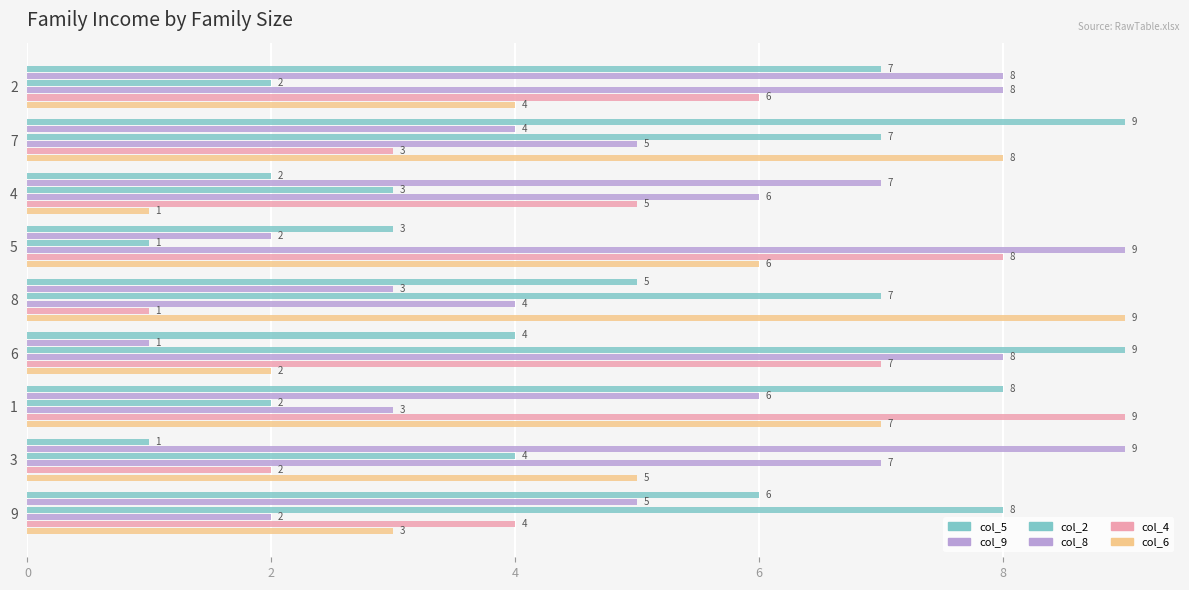

What is the sum of all col_8 values?

52